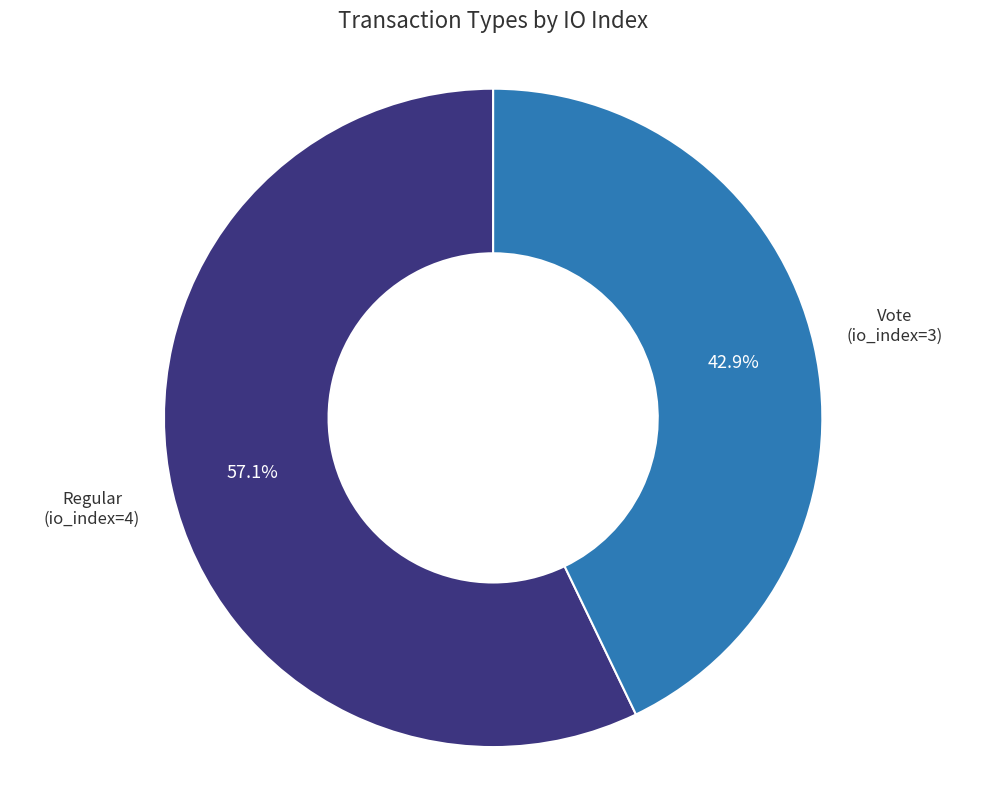

Does any single category account for the majority?

Yes